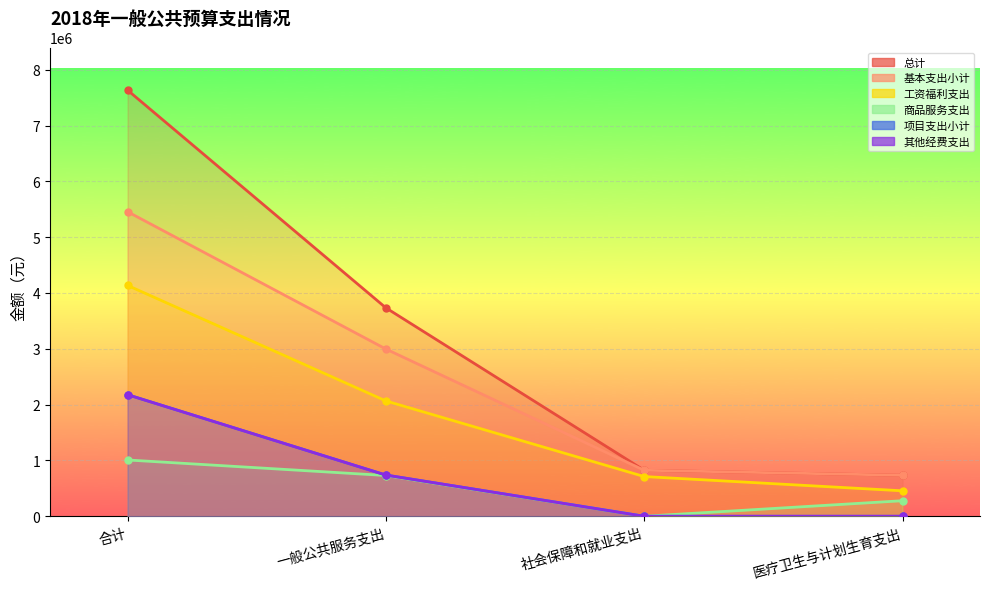

What is the total value across all series at 医疗卫生与计划生育支出?

2202100.6